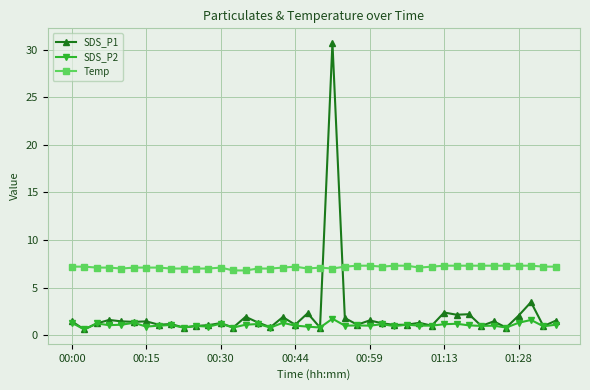

List the series in order of their overall mean, highest first.

Temp, SDS_P1, SDS_P2